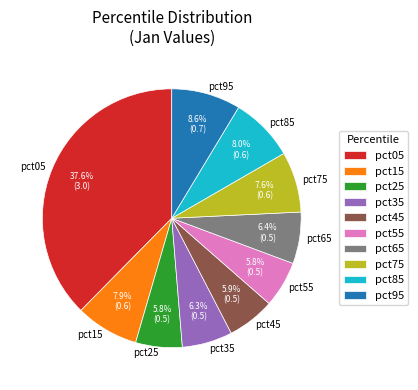

Is it true that pct25 is 6% of the pie?

True